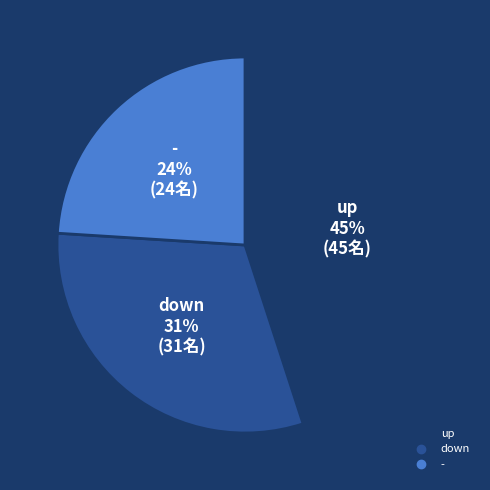

What is the largest slice in the pie chart?

up